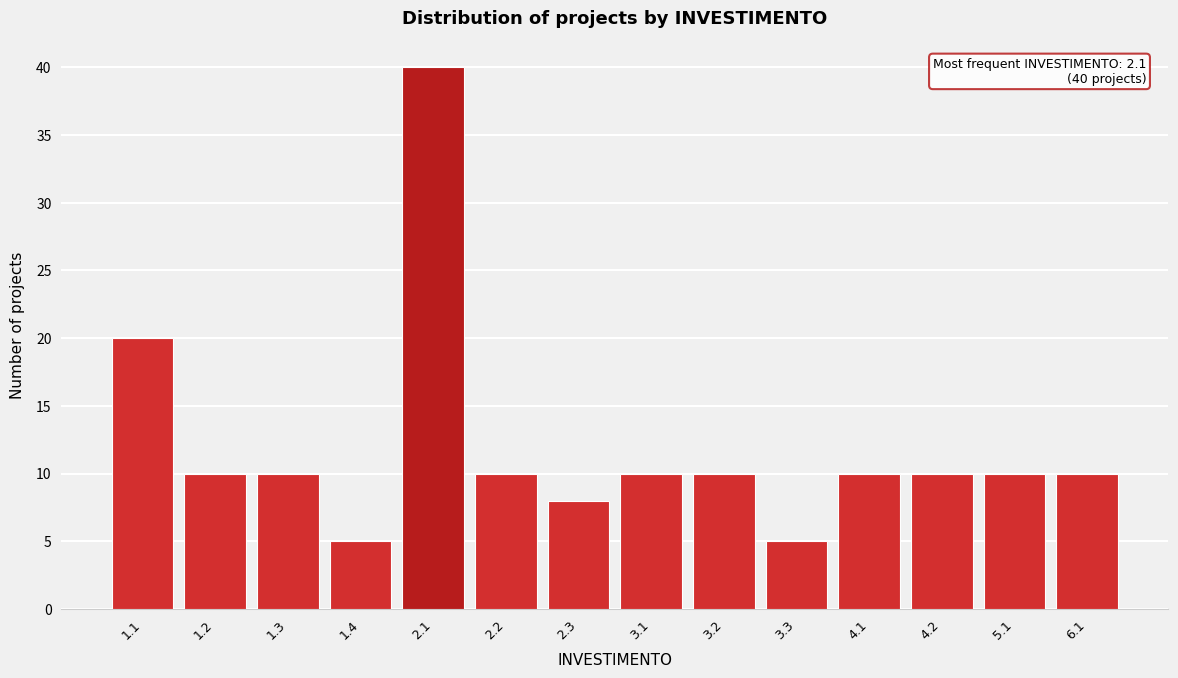

Reading right to left, extract all data points from this chart.

6.1=10	5.1=10	4.2=10	4.1=10	3.3=5	3.2=10	3.1=10	2.3=8	2.2=10	2.1=40	1.4=5	1.3=10	1.2=10	1.1=20